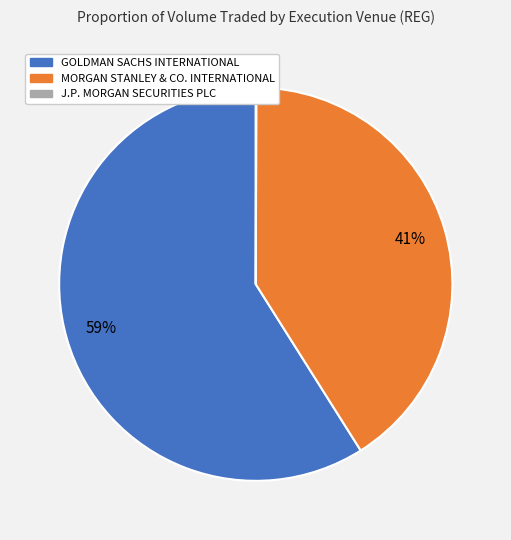

Is it true that GOLDMAN SACHS INTERNATIONAL is 66% of the pie?

False